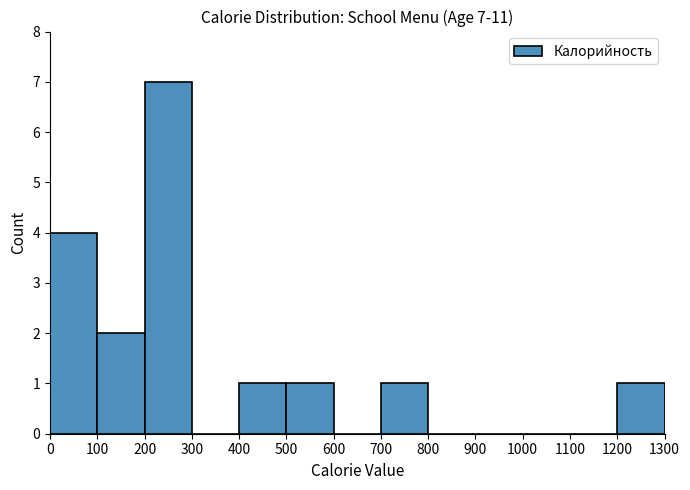

Which range on the x-axis has the tallest bar?

200 to 300